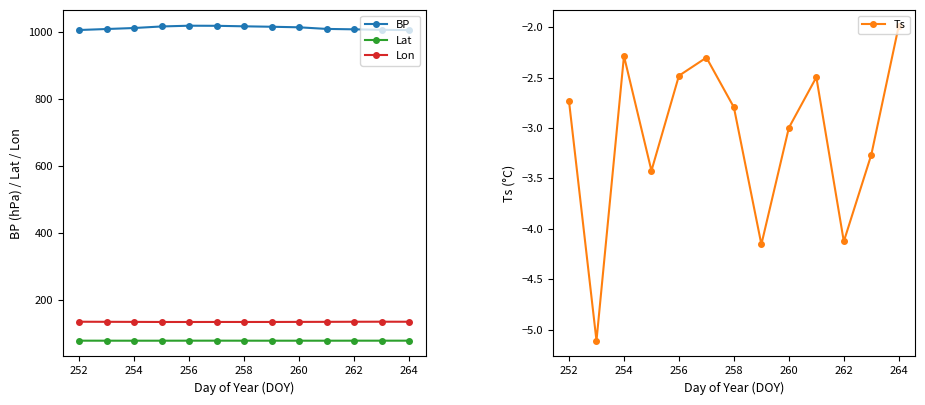

How many interior local valleys does the Ts series have?

4